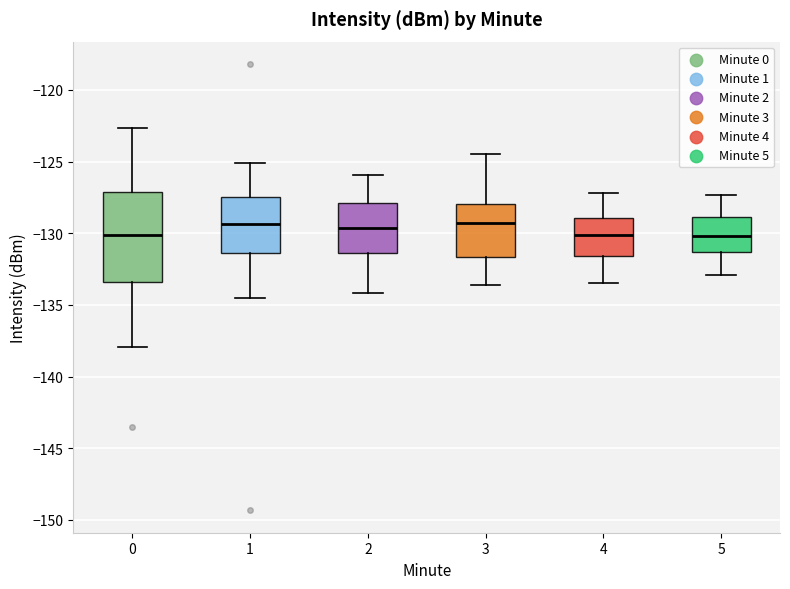

Comparing the boxes themselves (not the whiskers), which one is the tallest?

0